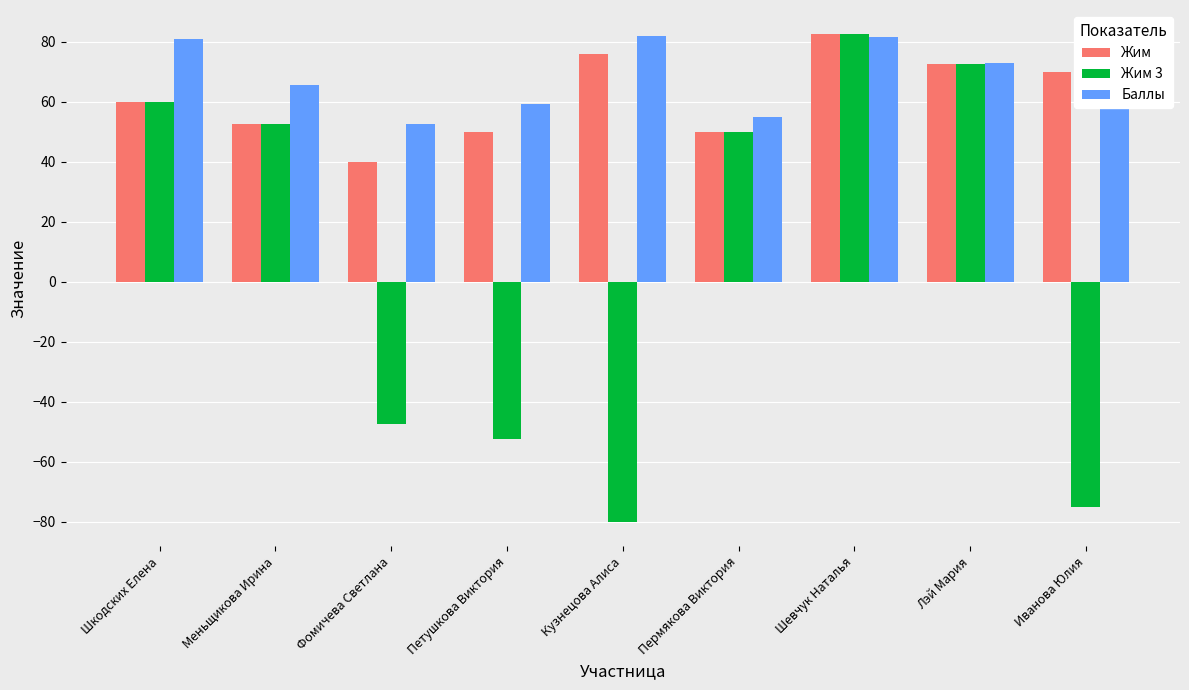

What position from the right is Меньщикова Ирина?

8